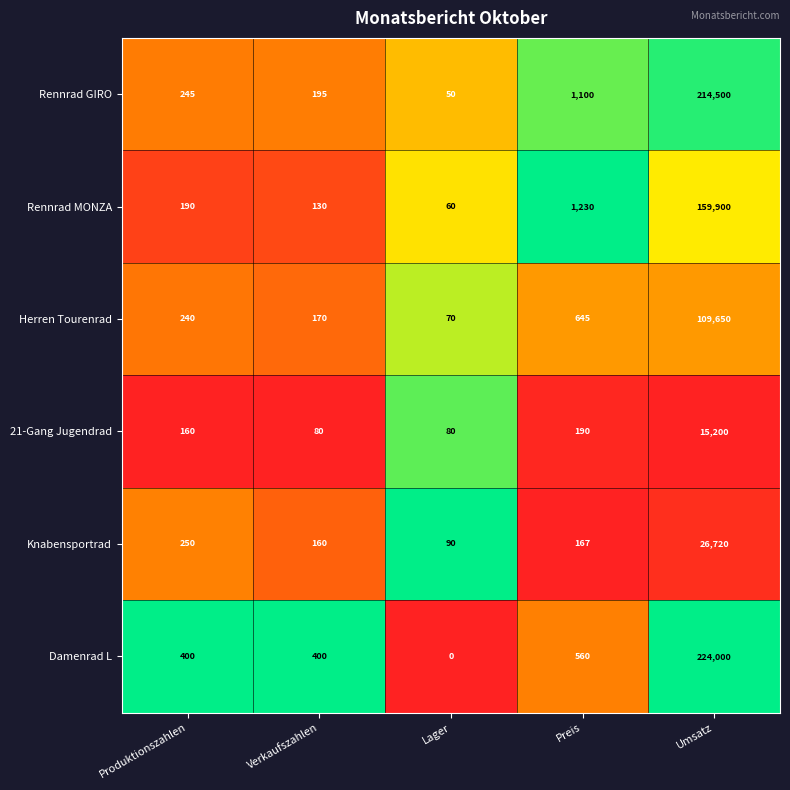

At how many categories does at least one series exceed 0?

5